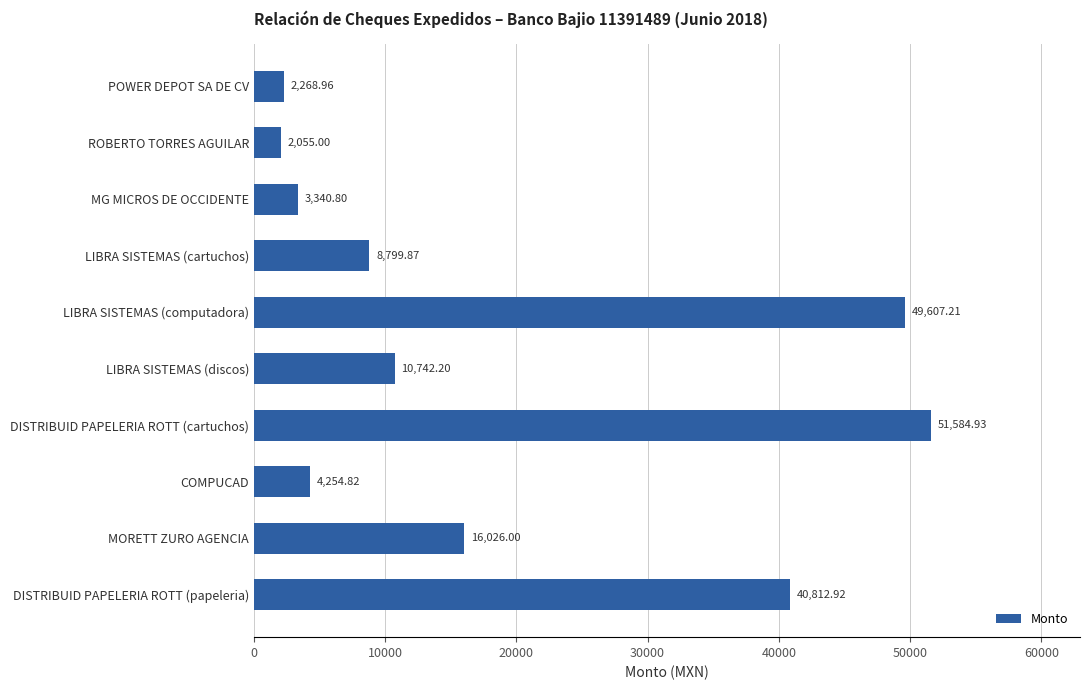

What is the change in value from POWER DEPOT SA DE CV to DISTRIBUID PAPELERIA ROTT (cartuchos)?

+49316.0